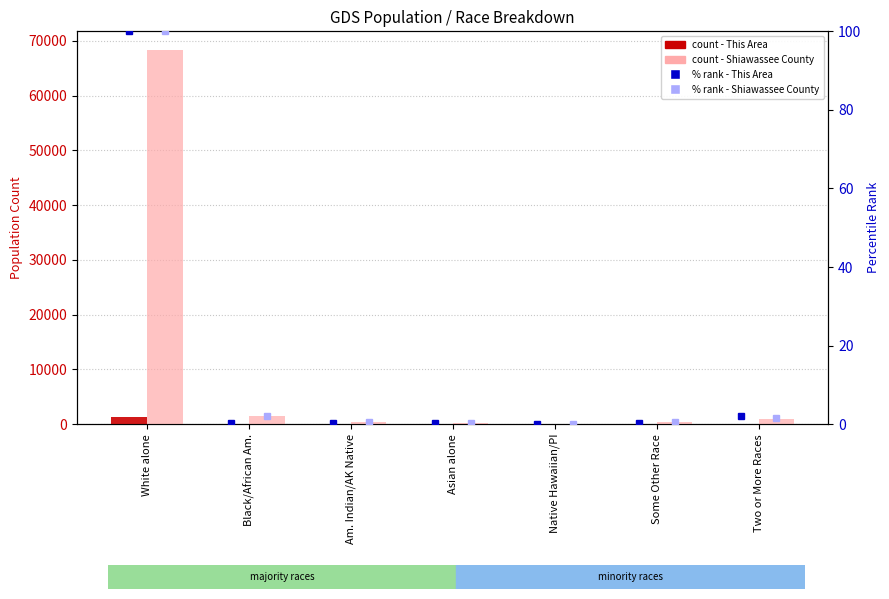

What is the label of the 1st bar from the right?

Two or More Races